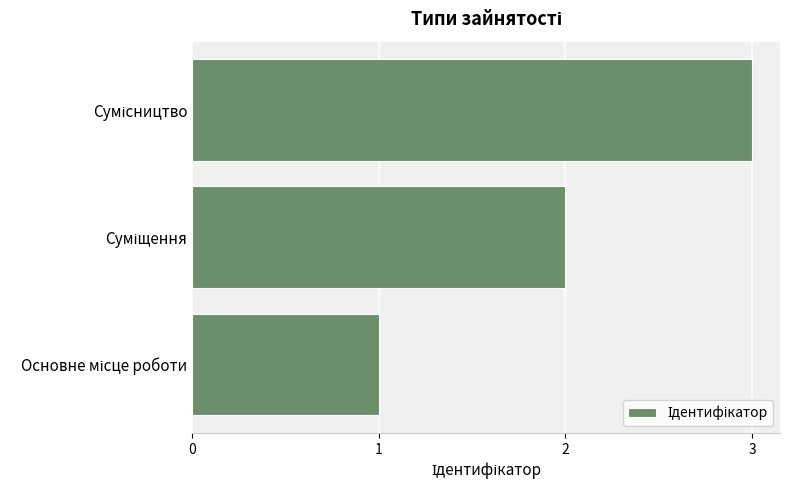

What is the maximum value shown in the chart?

3